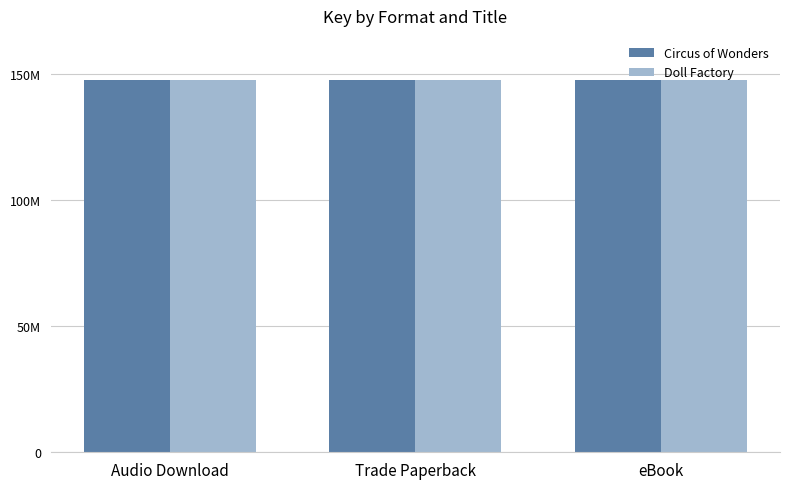

Does the chart contain any negative values?

No